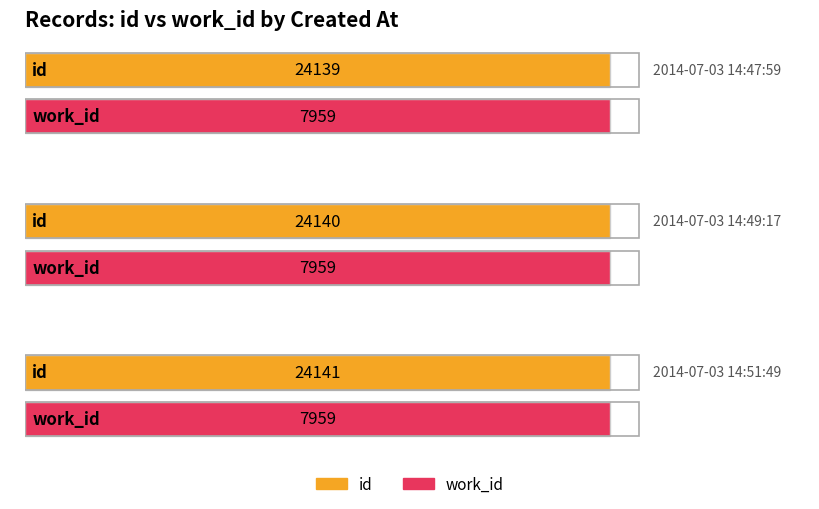

What value does the id series have at 2014-07-03 14:49:17?

24140